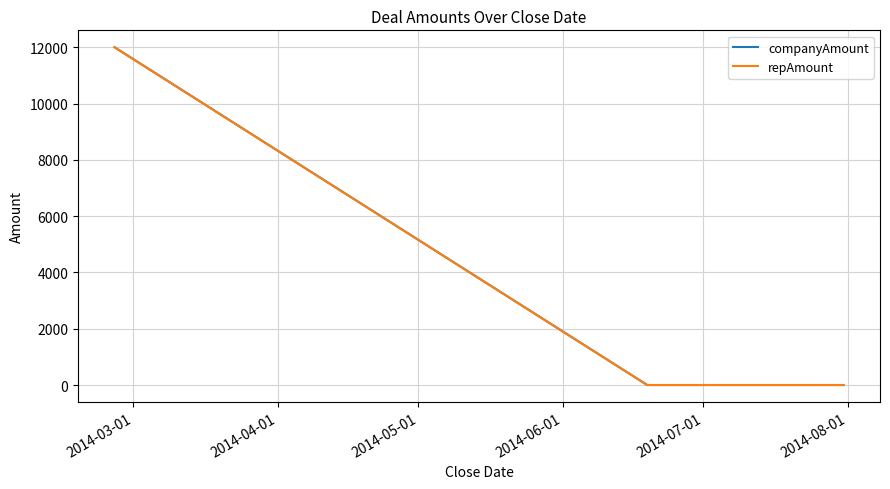

Is this an area chart (filled region under the line)?

No